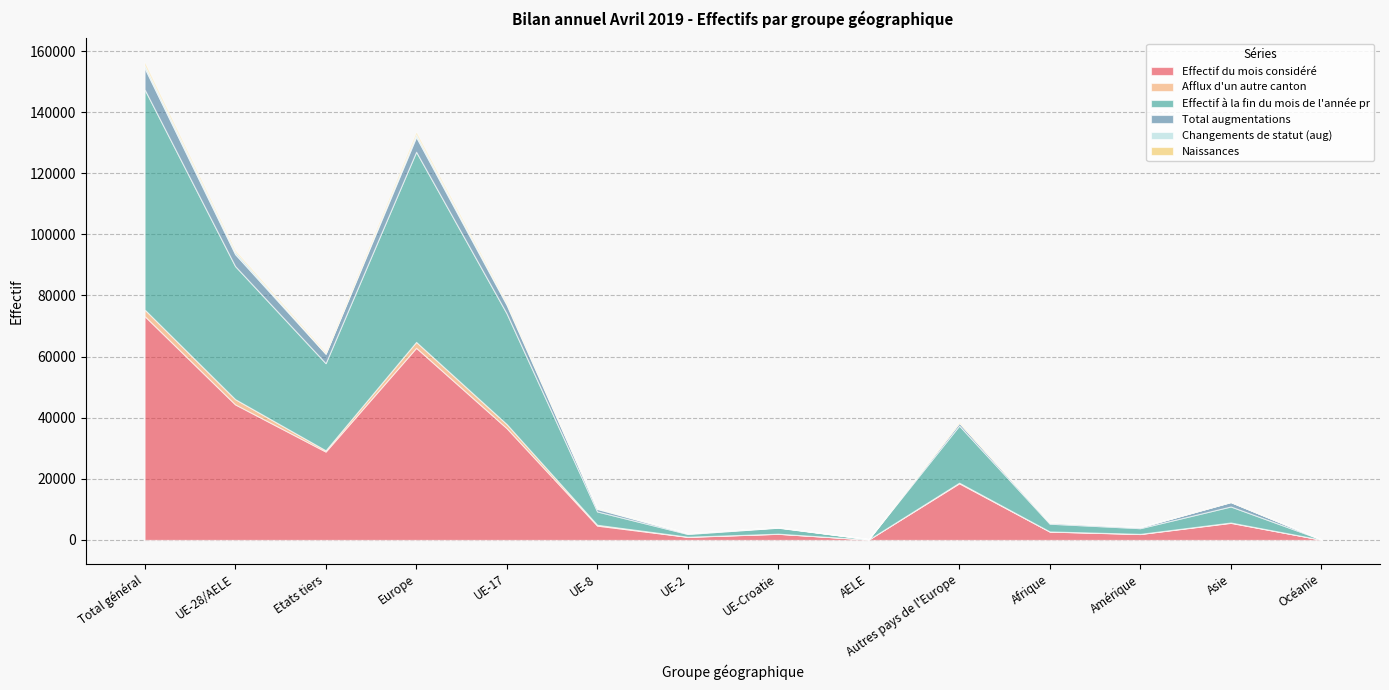

True or false: Total augmentations and Effectif à la fin du mois de l'année pr cross at least once.

False